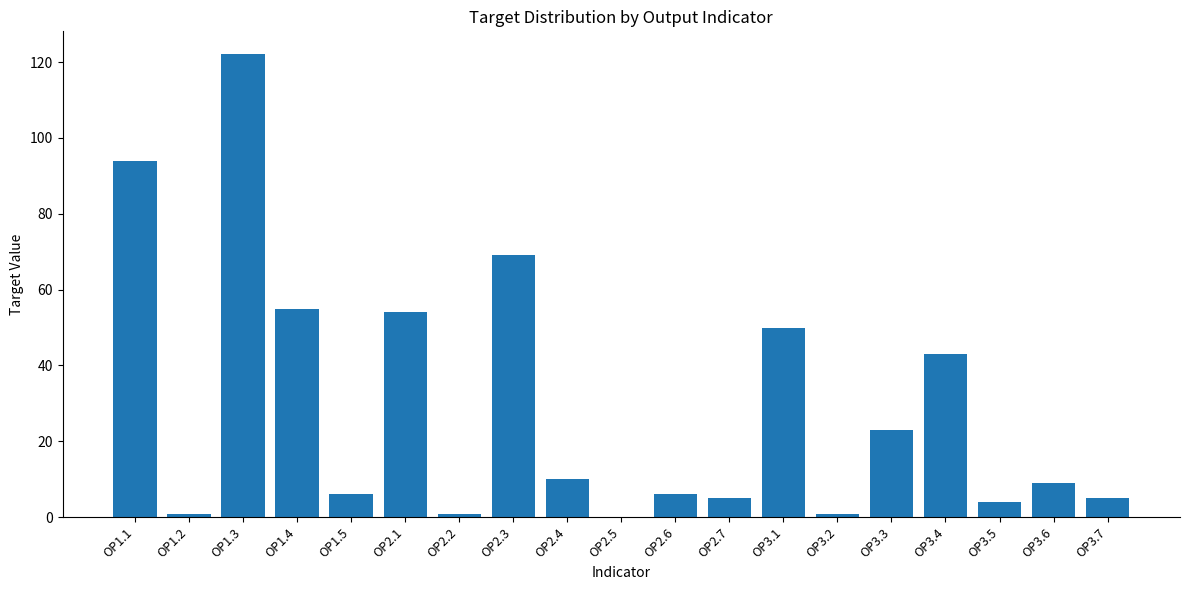

What is the sum of all values?

557.4